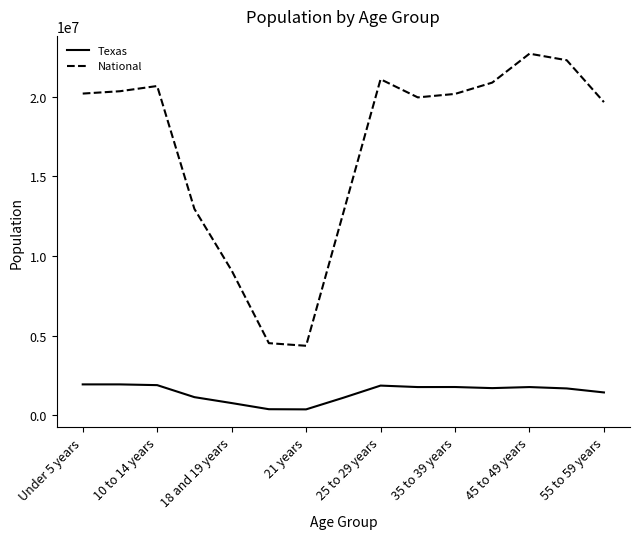

In National, how many points are lower than both neighbors (excluding endpoints)?

2